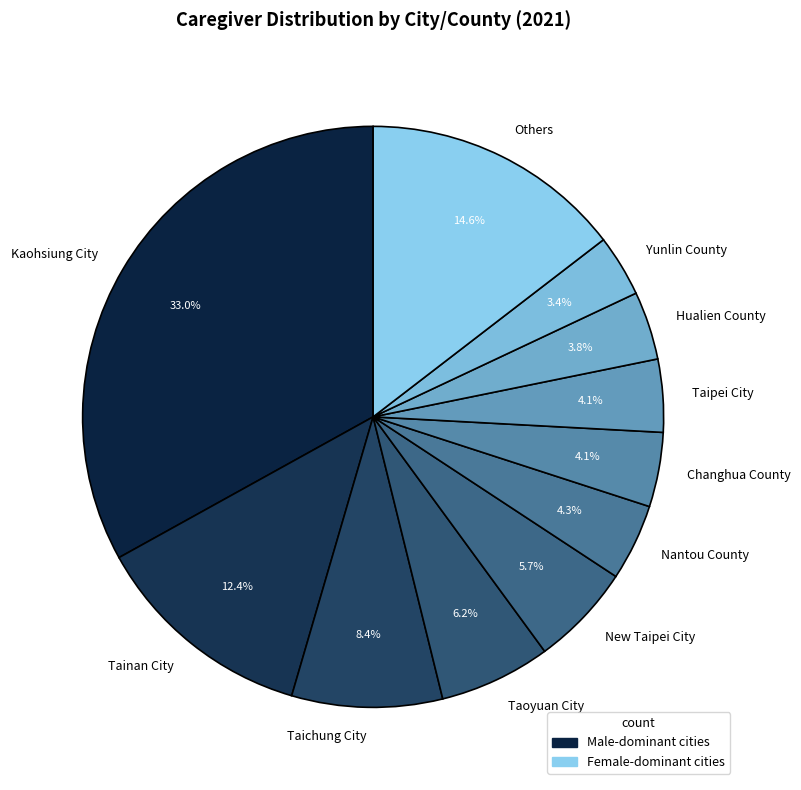

The Nantou County slice represents 10% of the pie. True or false?

False